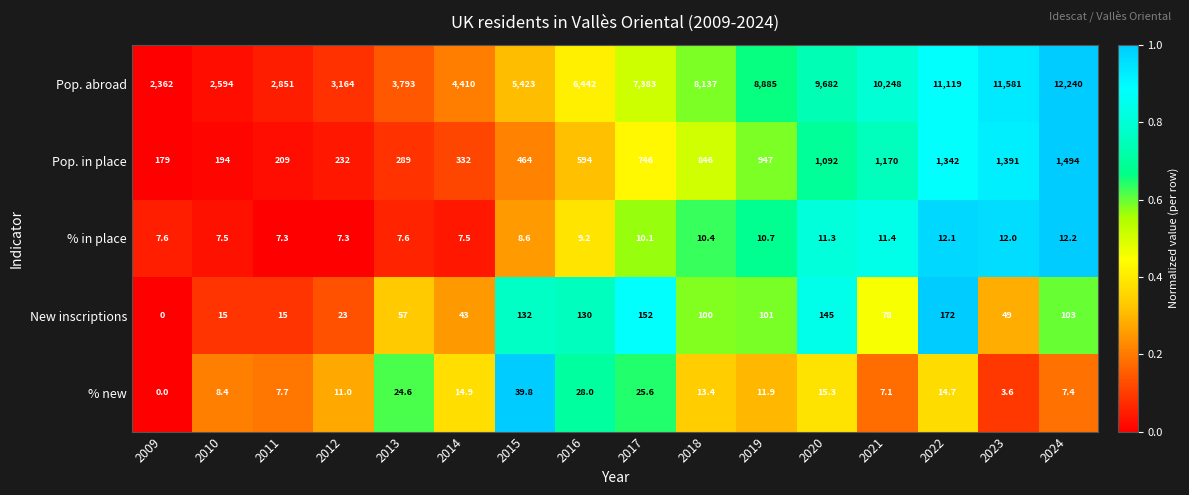

At which label does New inscriptions first exceed 100?

2015